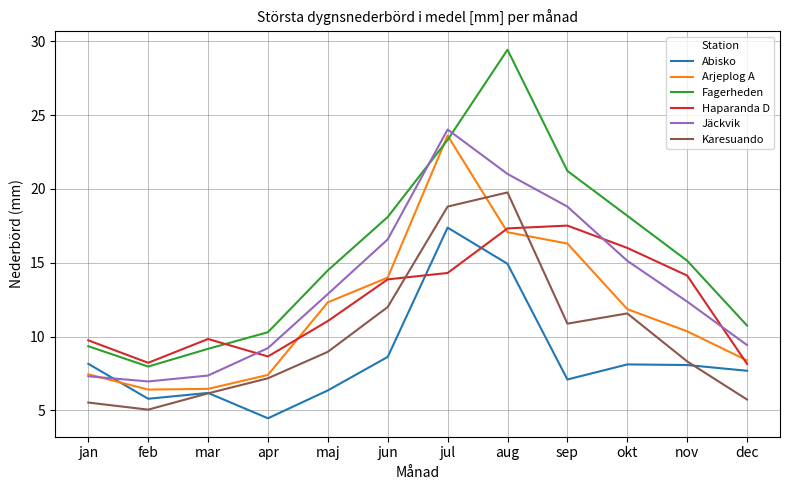

Read the Haparanda D value at mar.

9.8